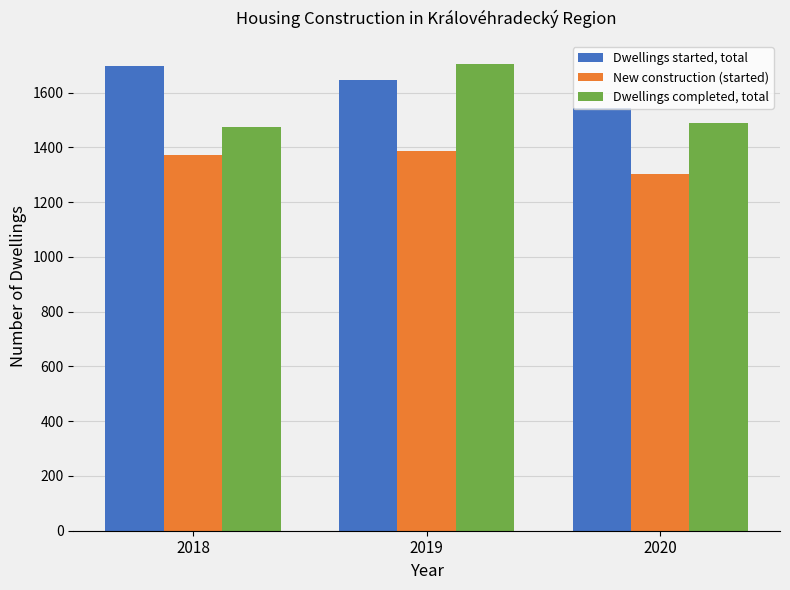

What is the difference between the highest and lowest values at 2018?

324